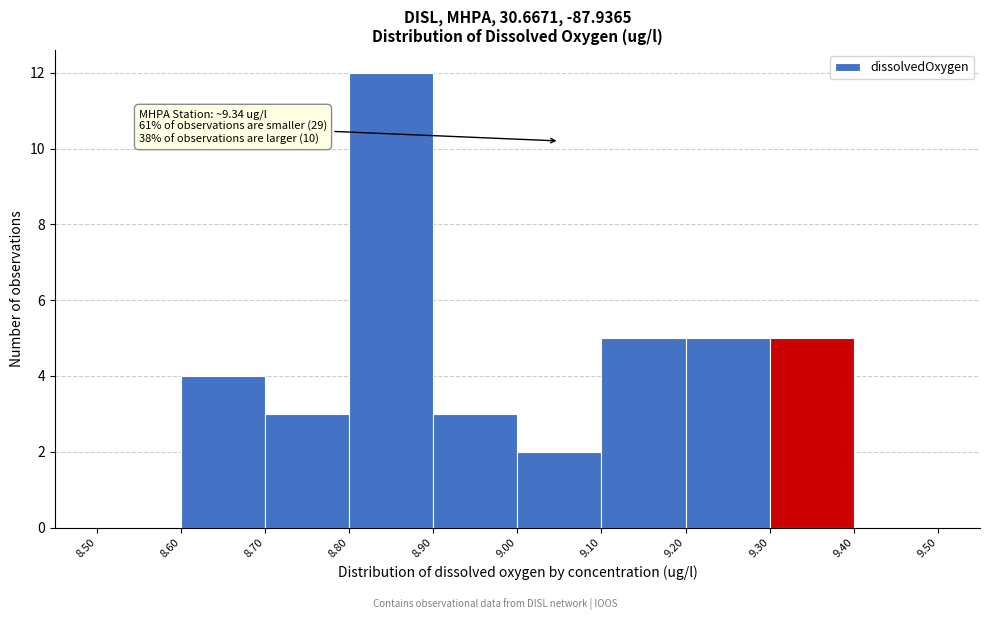

Which range on the x-axis has the tallest bar?

8.80 to 8.90